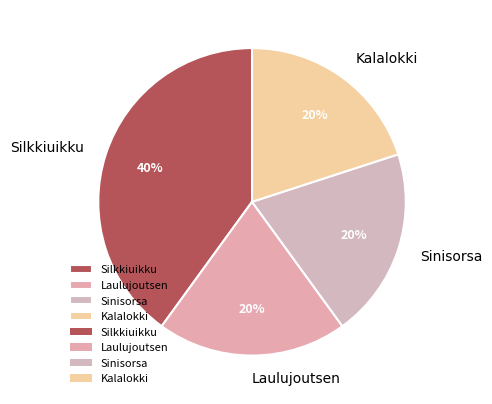

Which category has the biggest portion of the pie?

Silkkiuikku